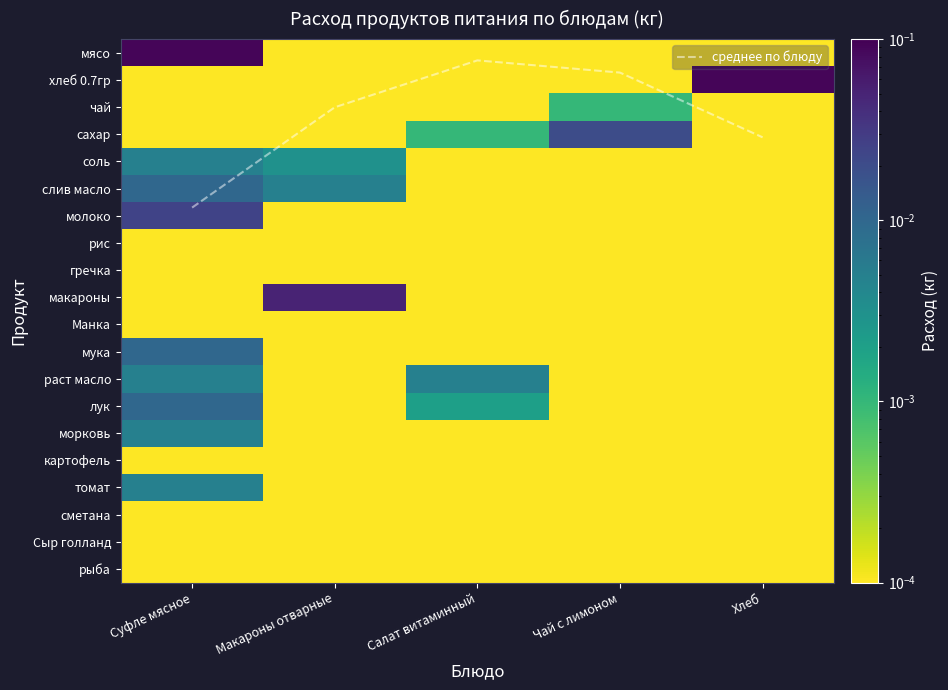

Which category has the lowest value across all series?

Макароны отварные